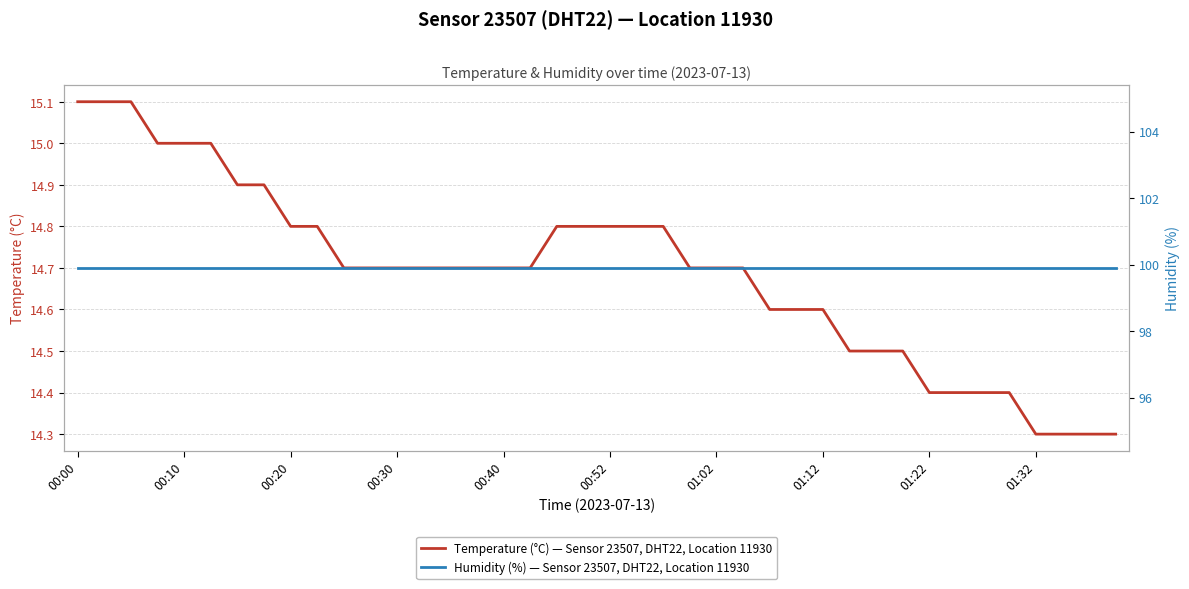

How many lines are shown in the chart?

2